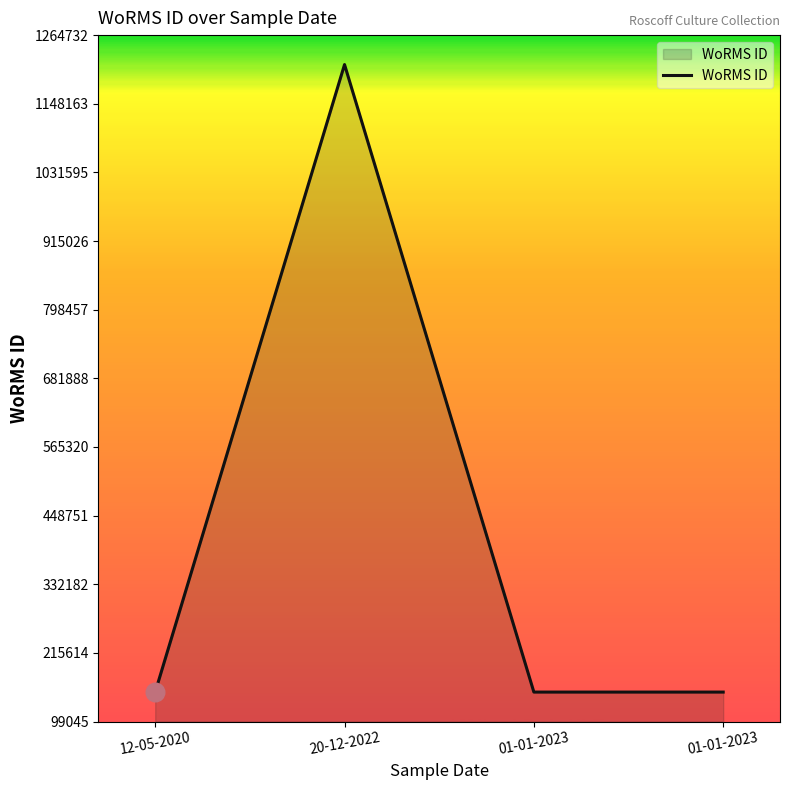

Approximately how many times larger is the value at 12-05-2020 compared to 01-01-2023?

1.0